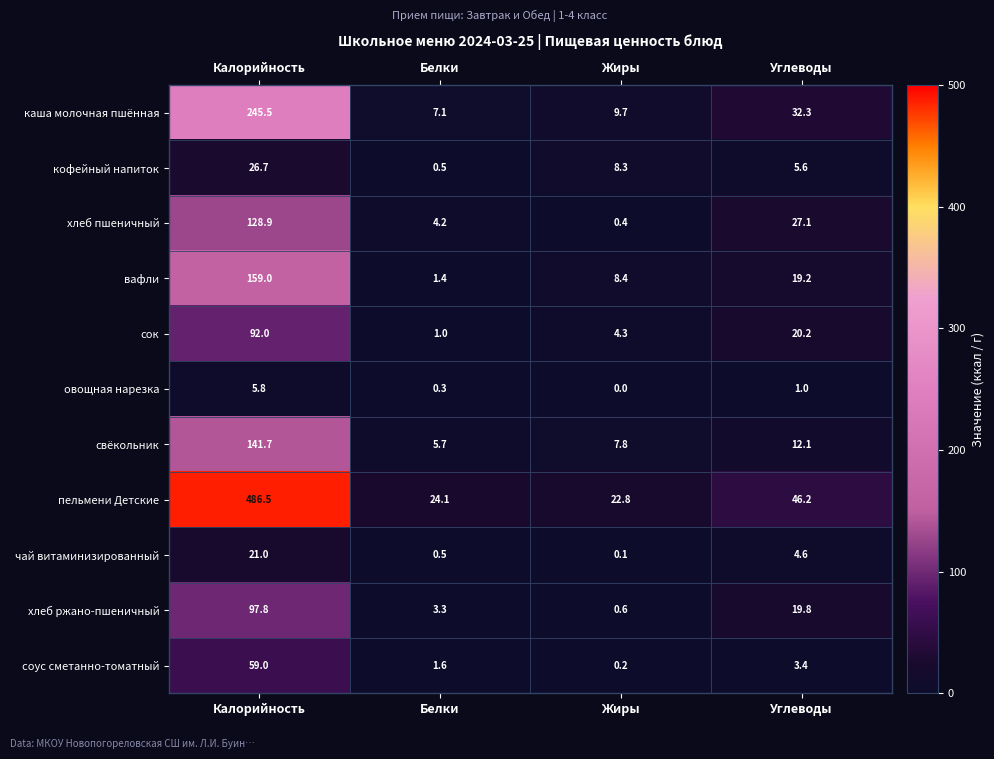

How many series are shown in this chart?

11